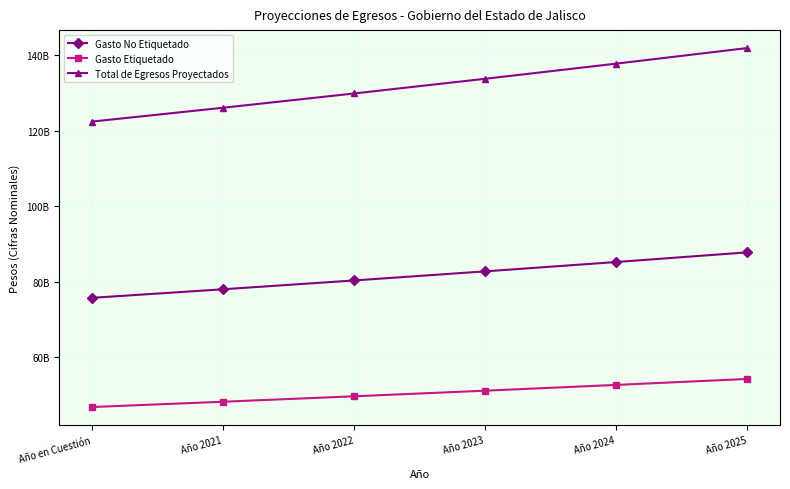

At which label is Total de Egresos Proyectados closest to 132148027529?

Año 2023